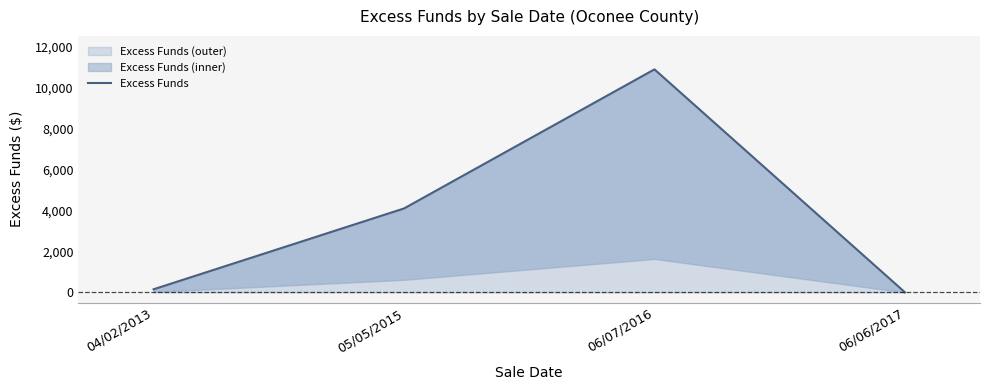

Count the number of data series in this chart.

1